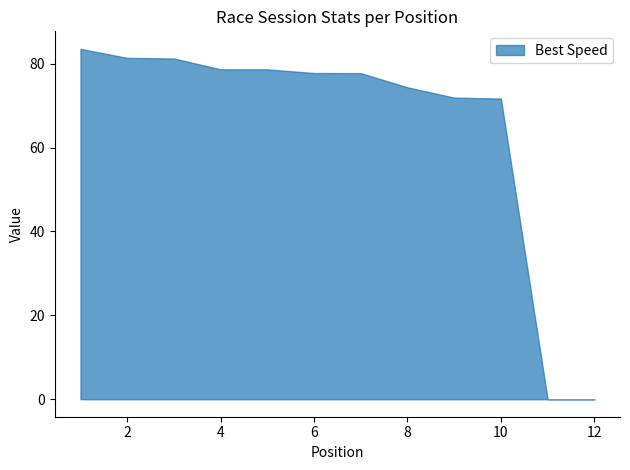

At which category does the chart reach its minimum across all series?

11